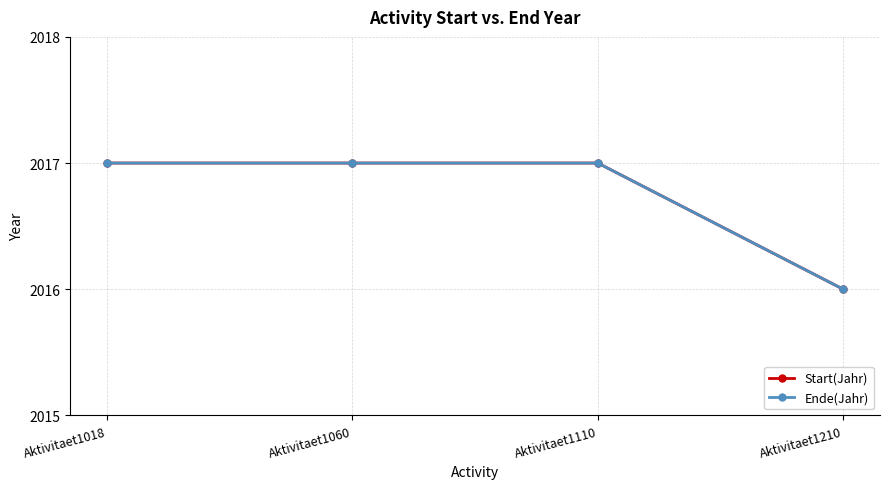

Is this an area chart (filled region under the line)?

No